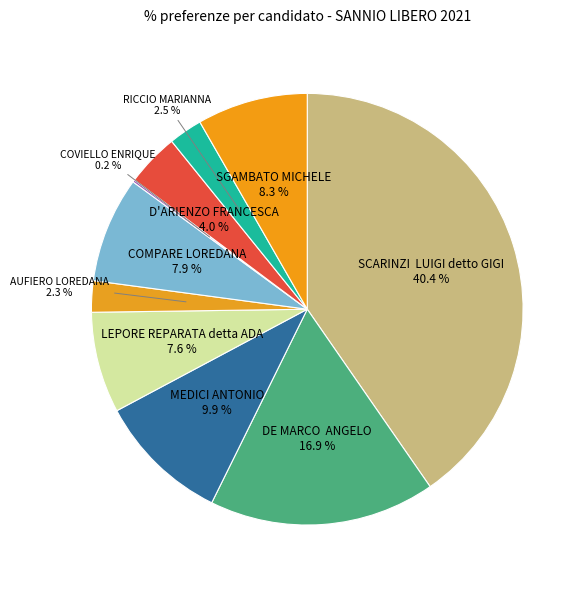

What is the largest slice in the pie chart?

SCARINZI LUIGI detto GIGI